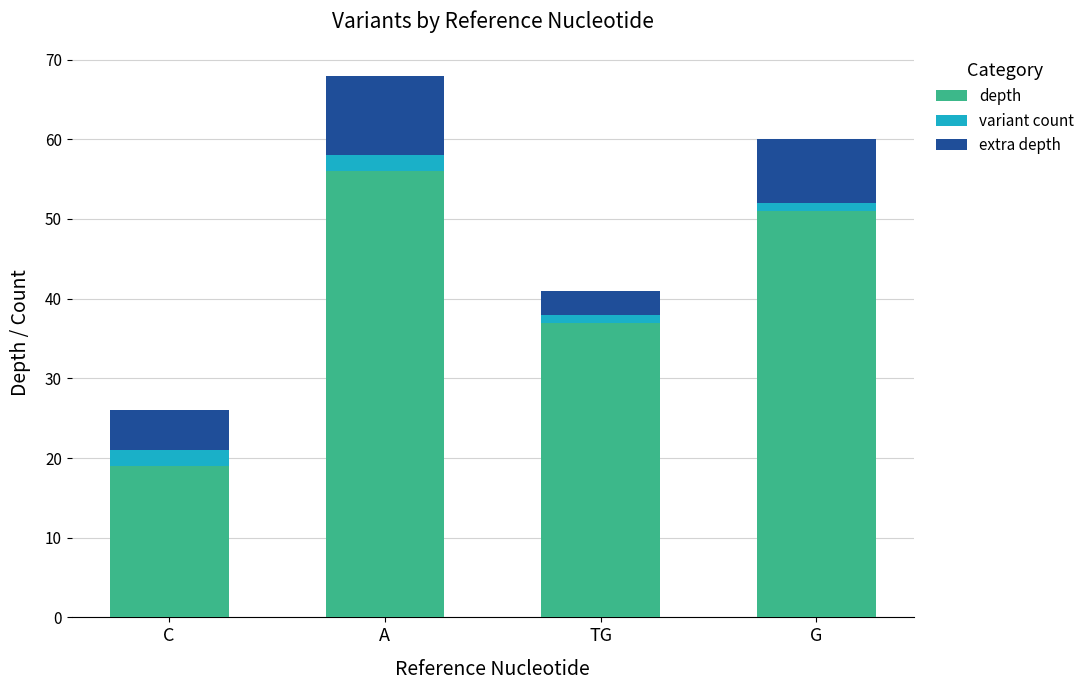

What is the highest value of the depth series?

56